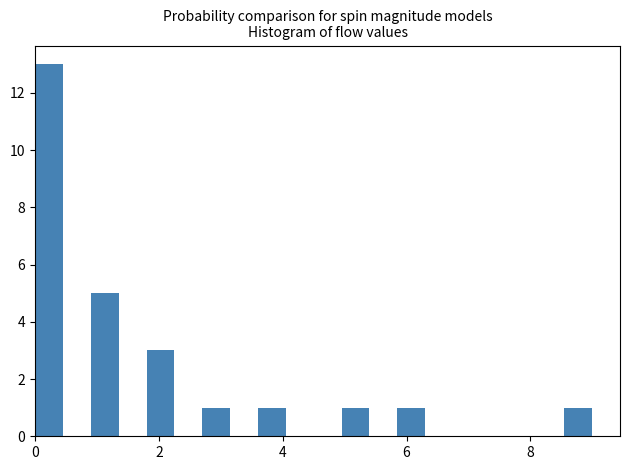

Read against the x-axis, roughly where is the centre of the tallest bar?

0.2